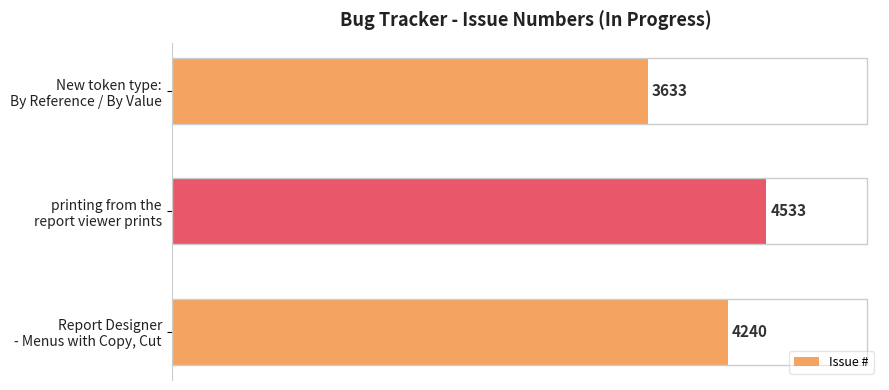

Reading bottom to top, transcribe all the data shown in this chart.

4240	4533	3633